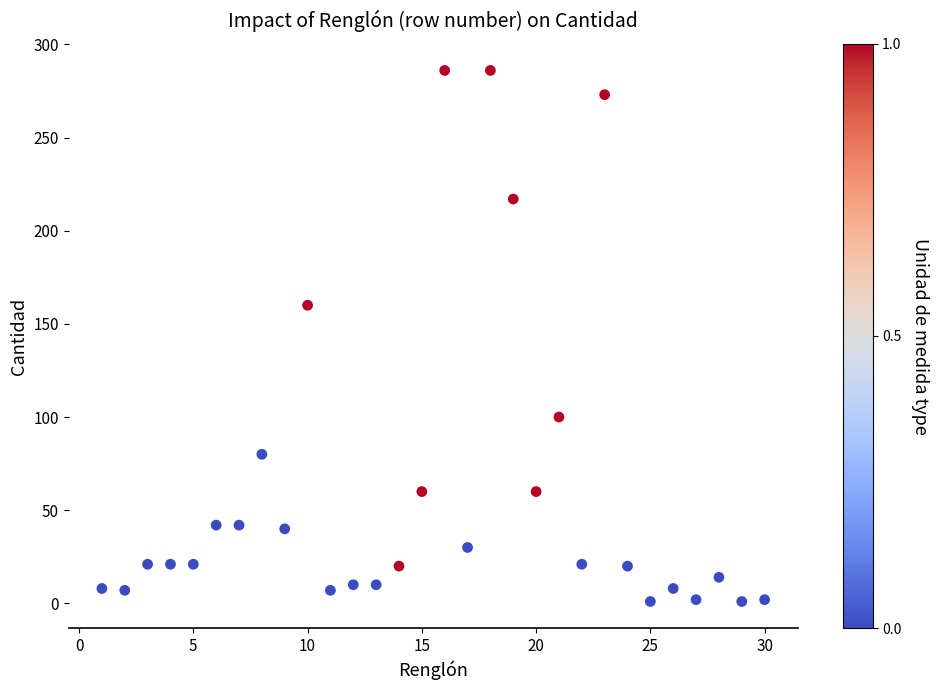

What Y value in the scatter plot is closest to 143?

160